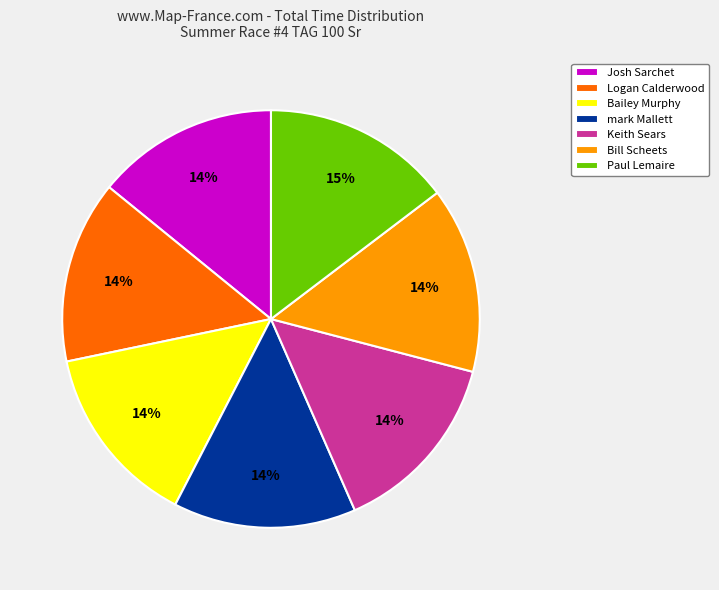

To the nearest percent, what portion does Logan Calderwood represent?

14%